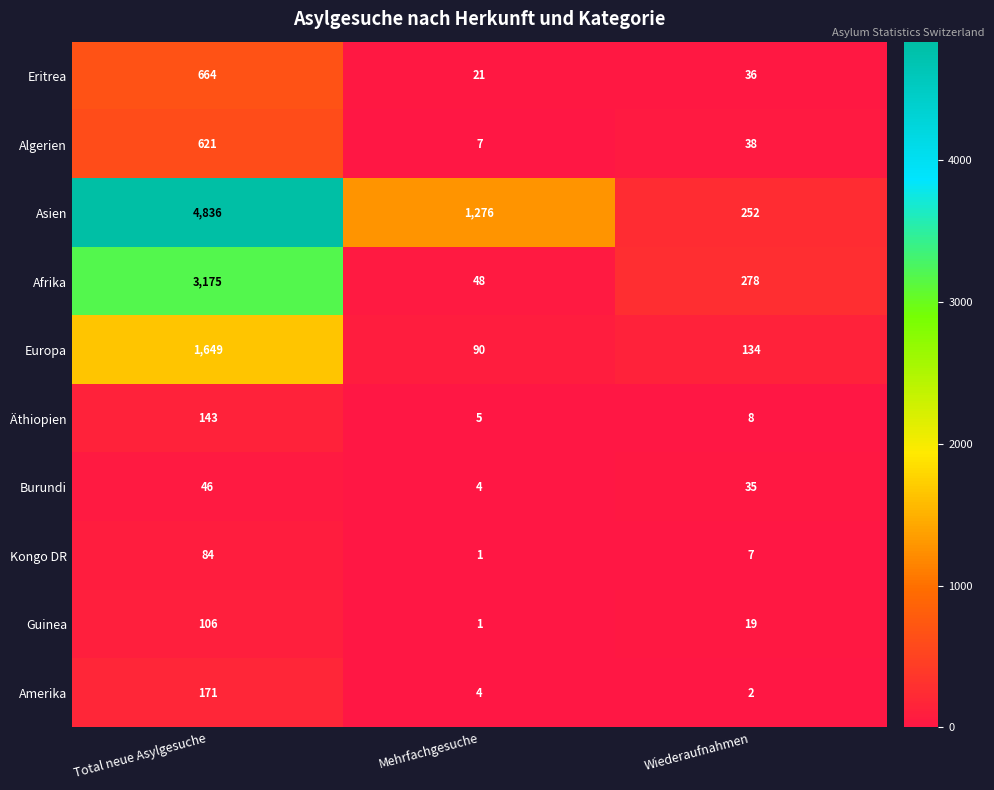

List the series in order of their peak value, lowest first.

Burundi, Kongo DR, Guinea, Äthiopien, Amerika, Algerien, Eritrea, Europa, Afrika, Asien